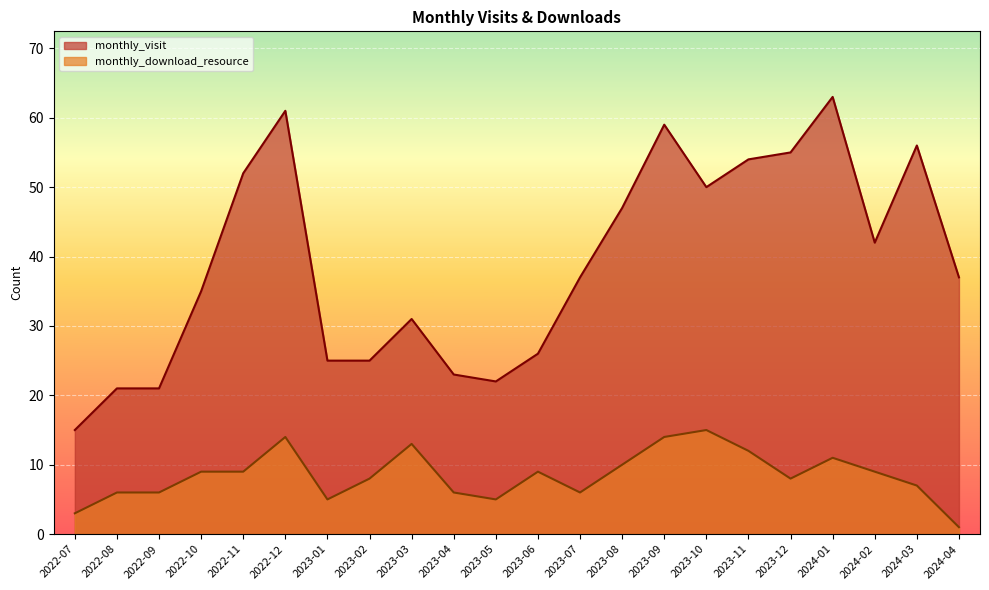

What is the difference between the highest and lowest values at 2022-08?

15